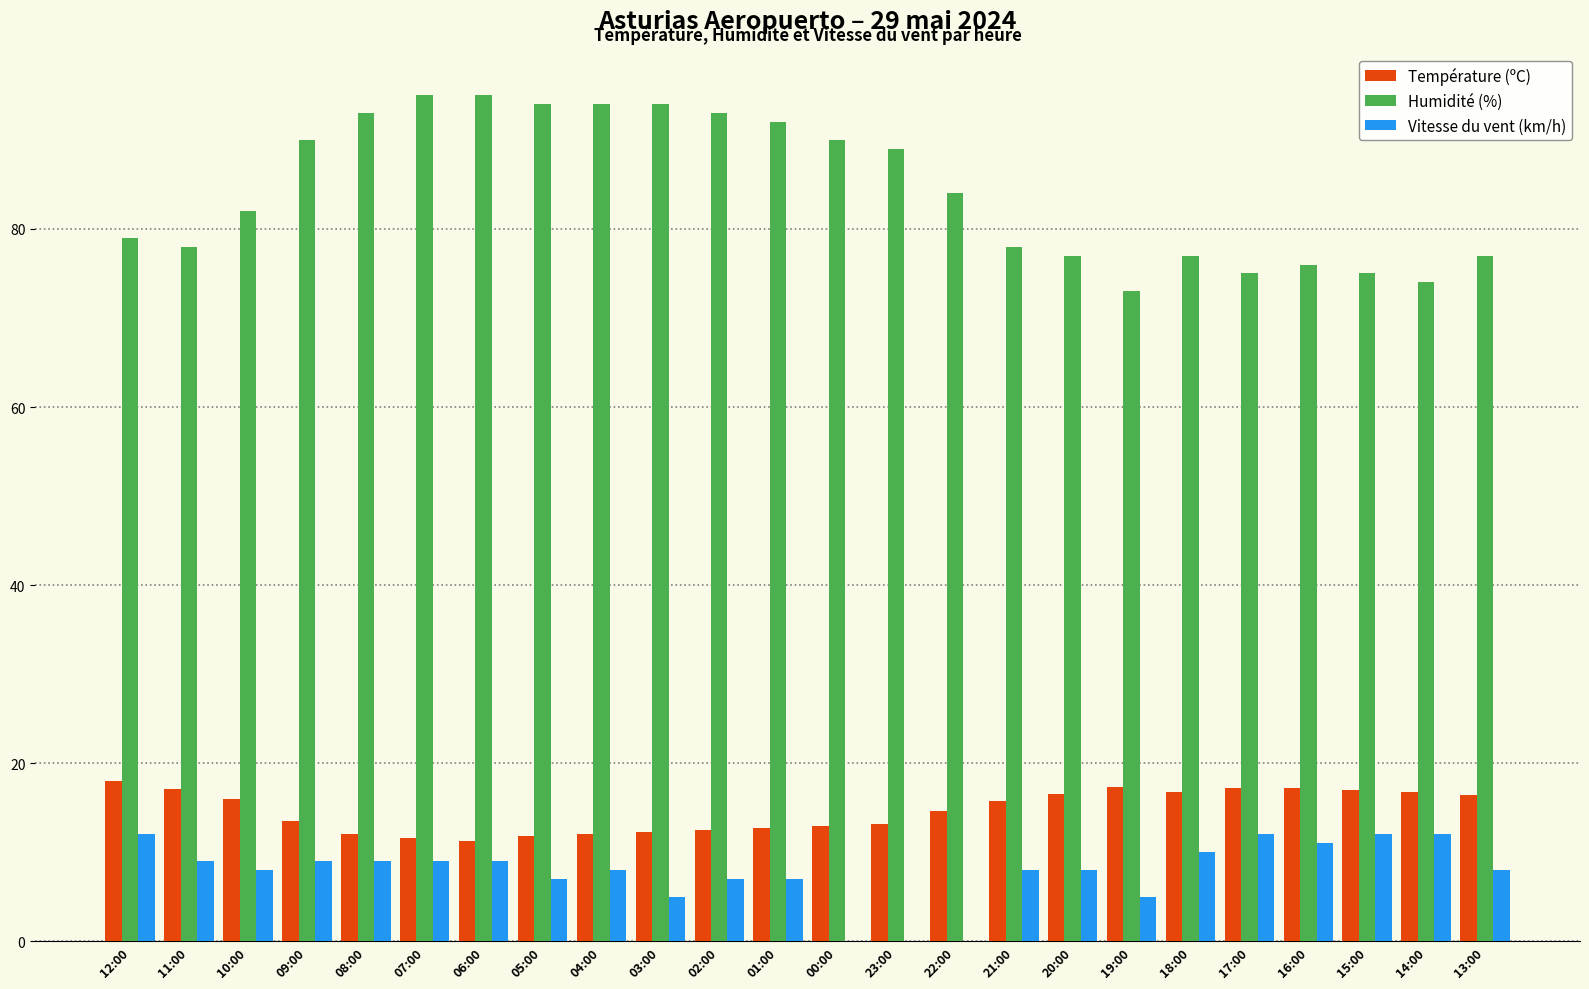

The value of Humidité (%) at 11:00 is 38.1. True or false?

False